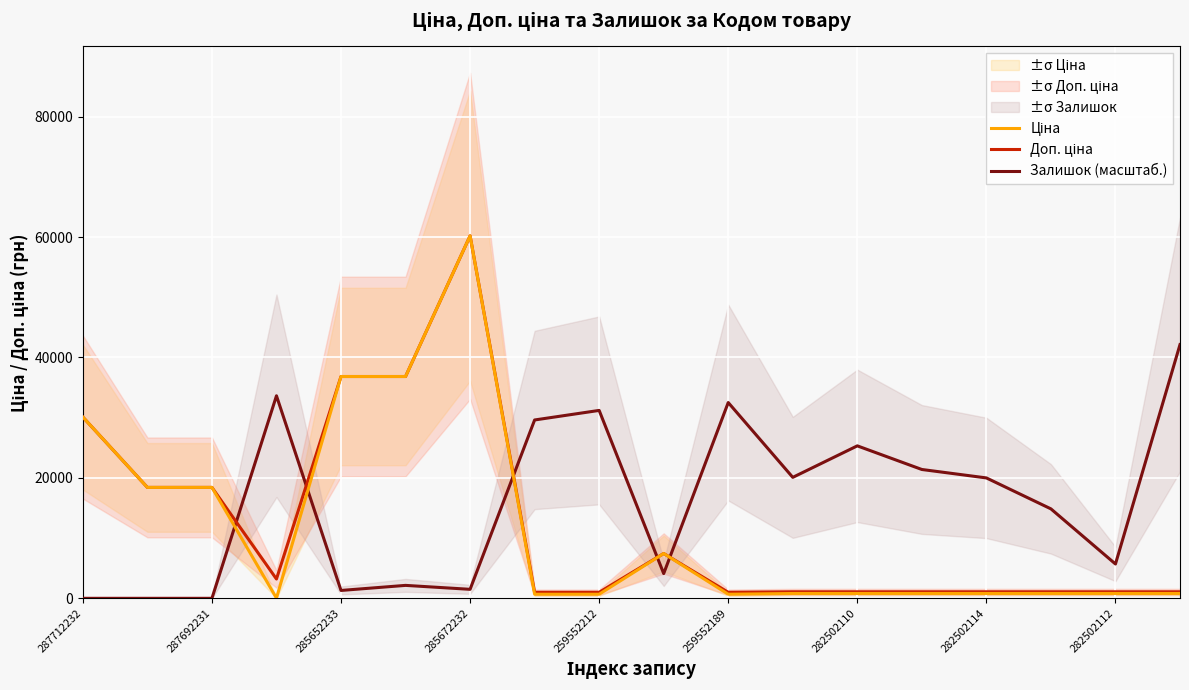

In Залишок (масштаб.), how many points are higher than both neighbors (excluding endpoints)?

5